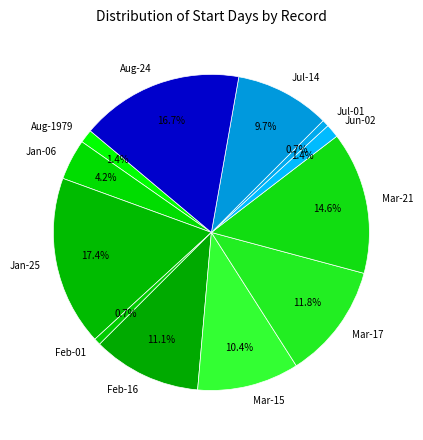

Which slice is the largest?

Jan-25